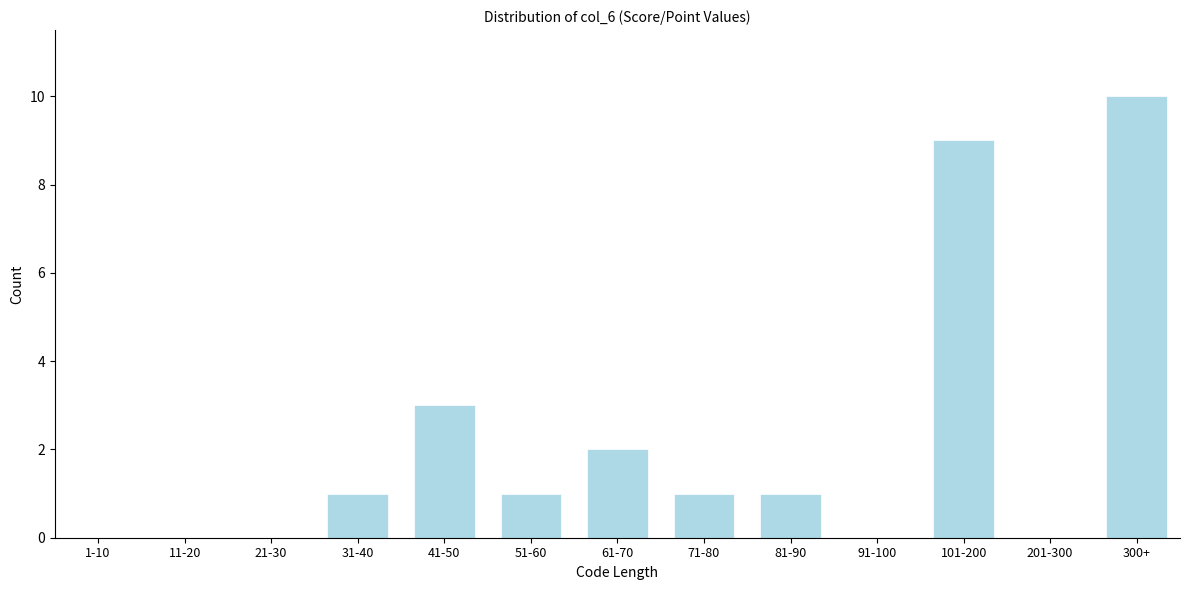

Reading right to left, what are all the values shown in this chart?

300+=10	201-300=0	101-200=9	91-100=0	81-90=1	71-80=1	61-70=2	51-60=1	41-50=3	31-40=1	21-30=0	11-20=0	1-10=0